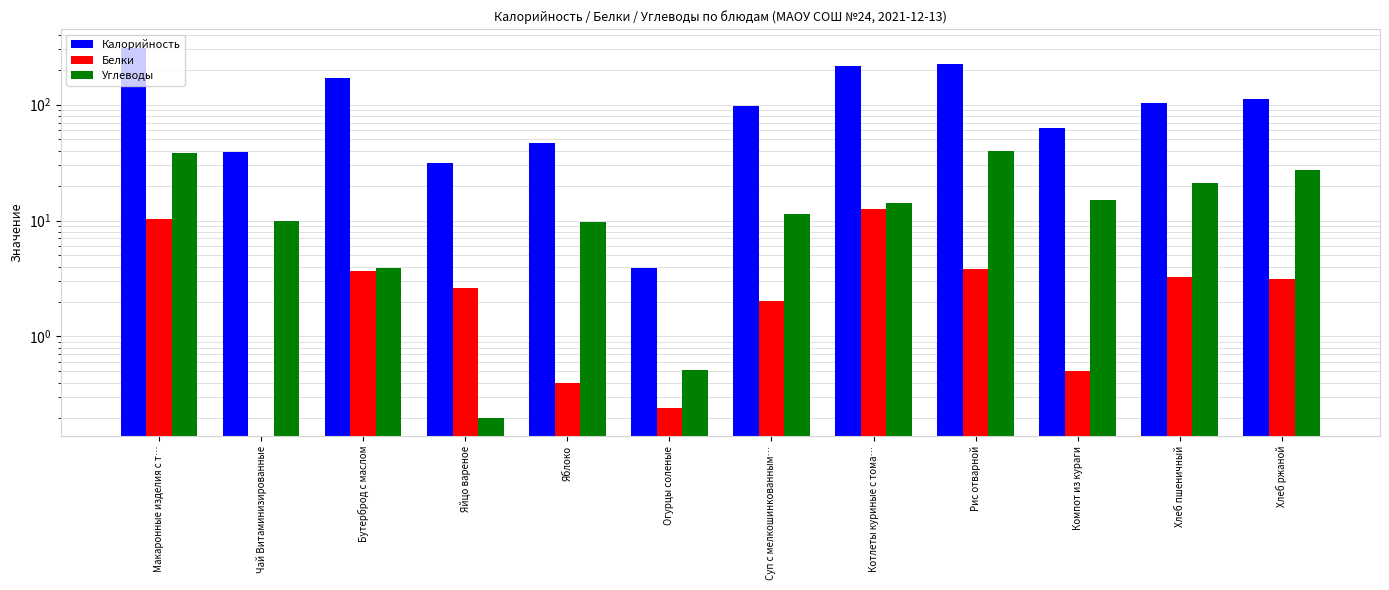

At which category is the sum across all series the highest?

Макаронные изделия с т…